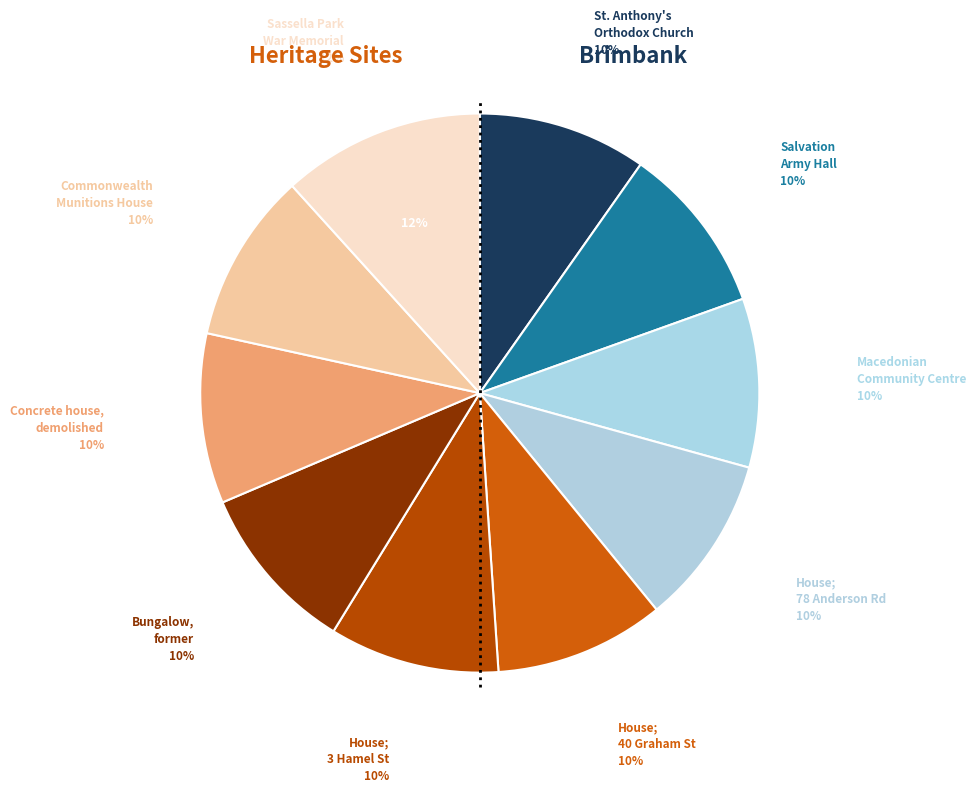

How many slices are in this pie chart?

10